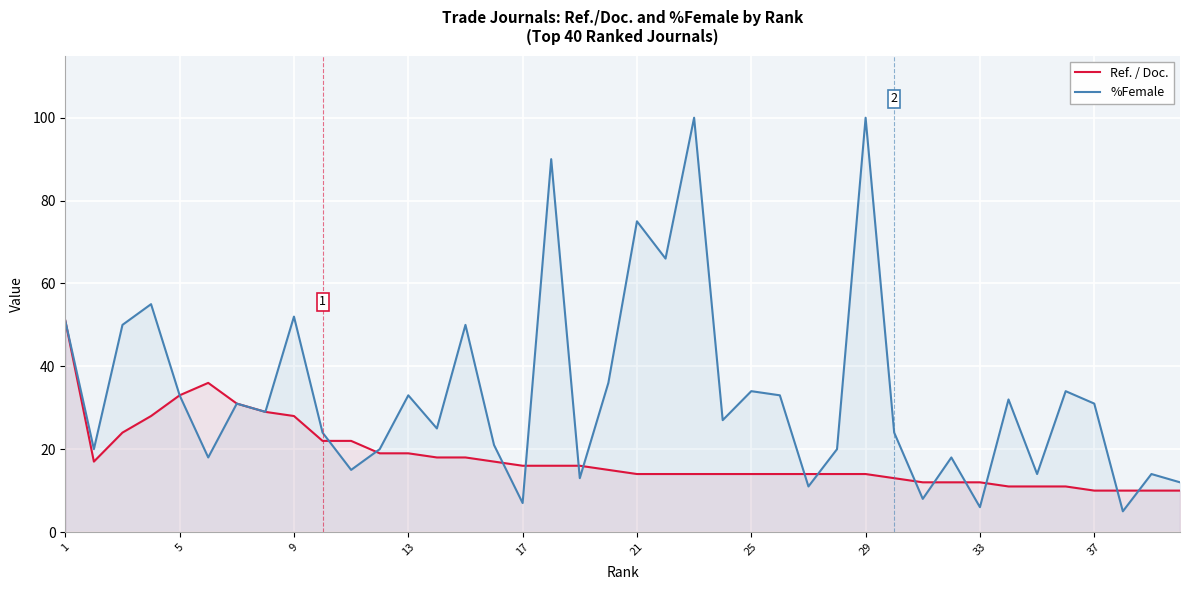

List the series in order of their peak value, highest first.

%Female, Ref. / Doc.